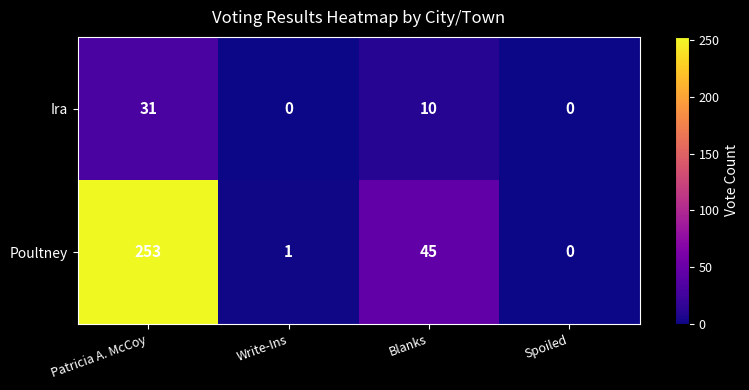

List the series in order of their overall mean, highest first.

Poultney, Ira